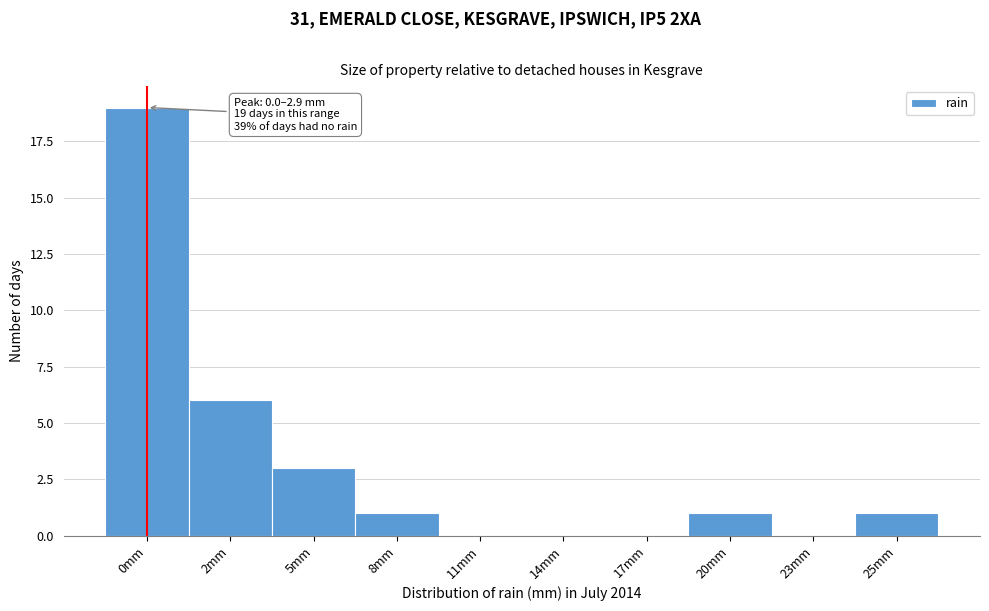

Reading right to left, extract all data points from this chart.

25mm=1	23mm=0	20mm=1	17mm=0	14mm=0	11mm=0	8mm=1	5mm=3	2mm=6	0mm=19